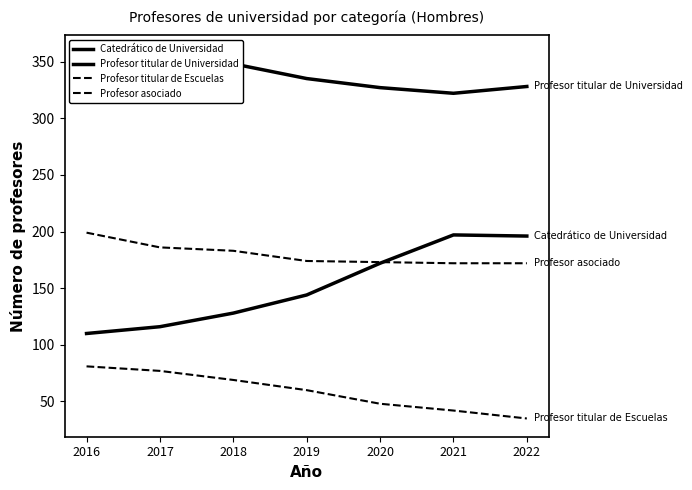

List the series in order of their peak value, lowest first.

Profesor titular de Escuelas, Catedrático de Universidad, Profesor asociado, Profesor titular de Universidad